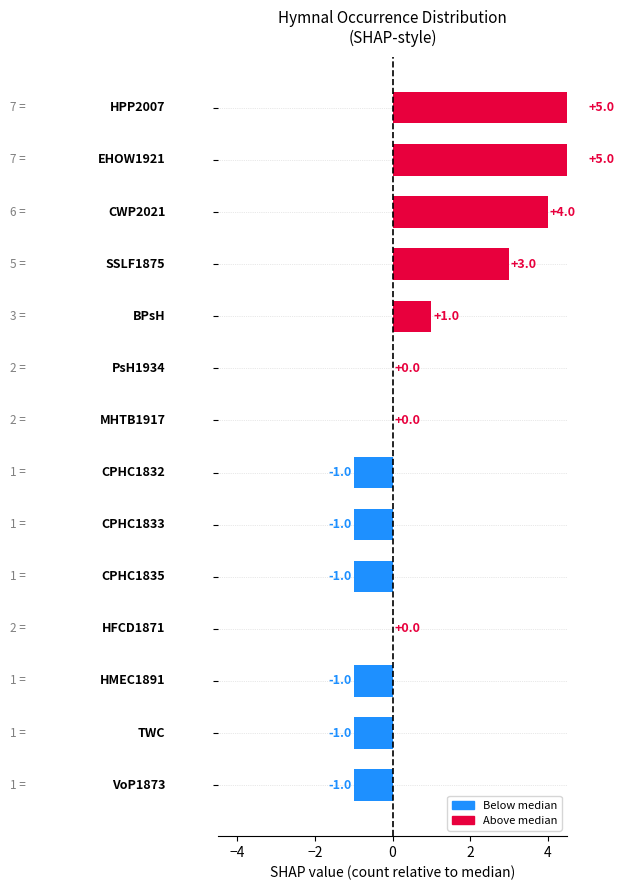

What is the sum of all values?

12